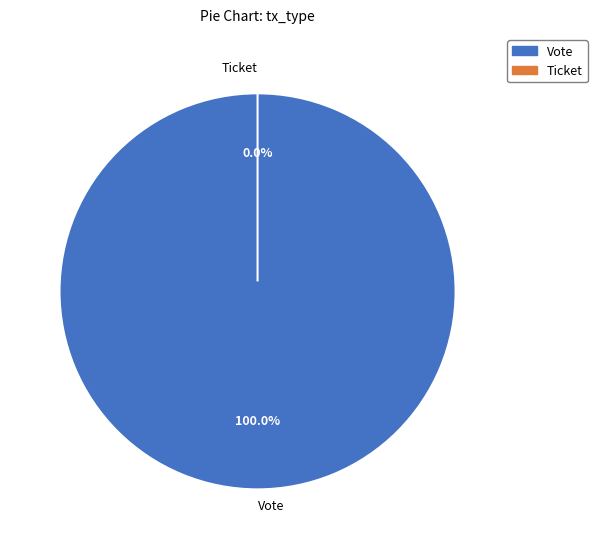

What is the smallest slice in the pie chart?

Ticket